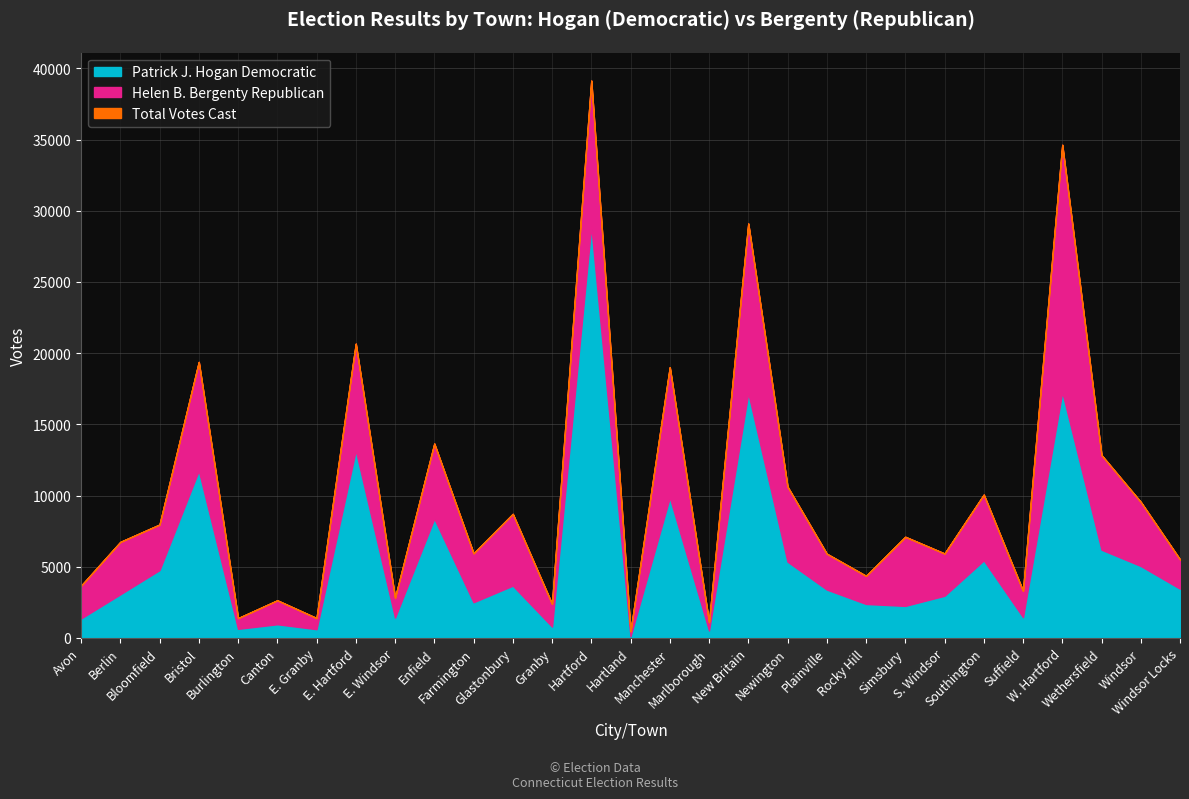

What are all the series names shown in the legend?

Patrick J. Hogan Democratic, Helen B. Bergenty Republican, Total Votes Cast